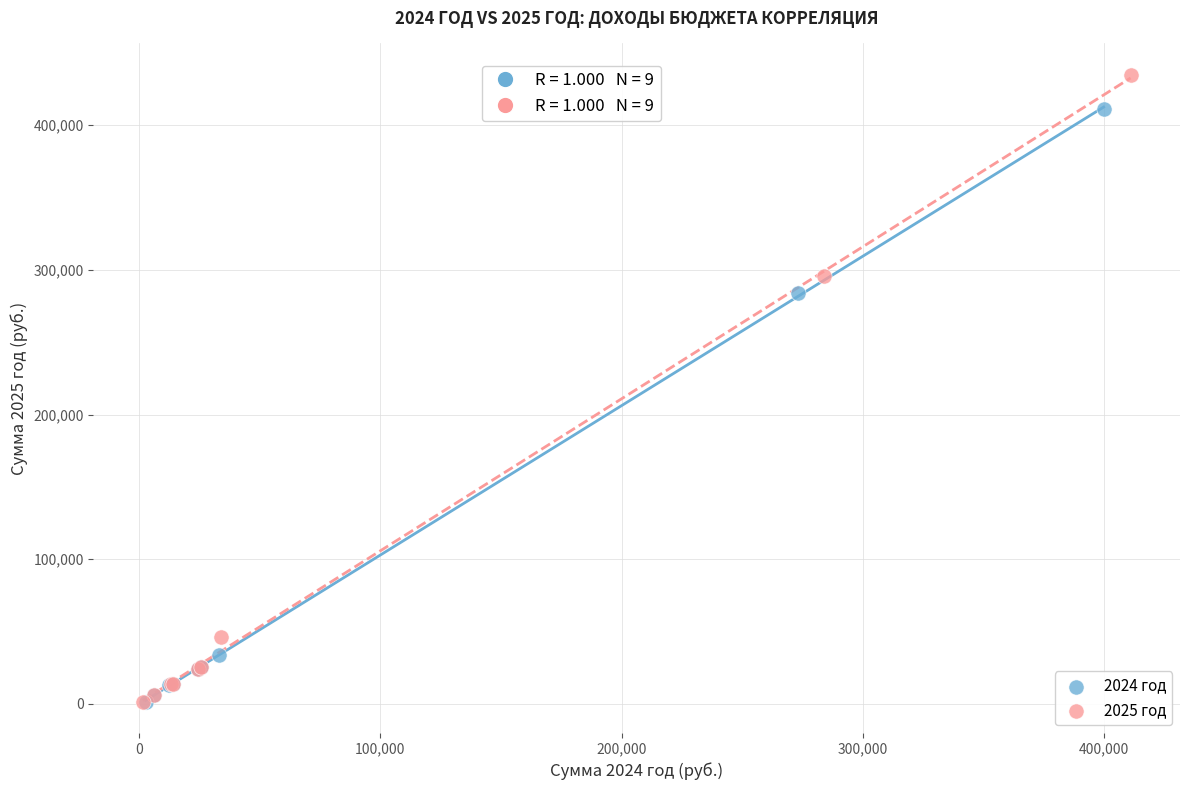

Which series reaches the maximum Y coordinate?

2025 год